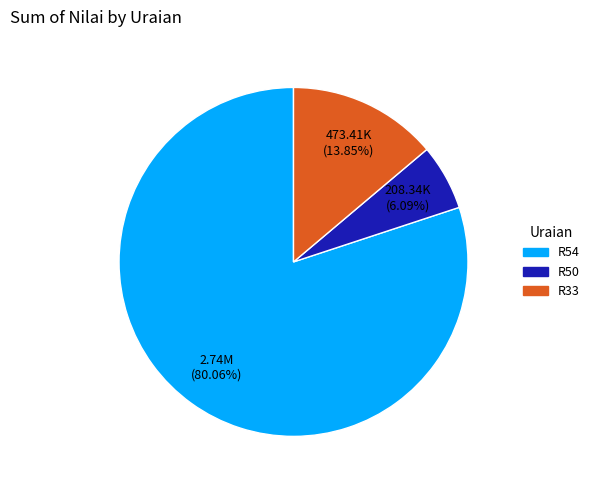

Does R54 represent more than half of the total?

Yes